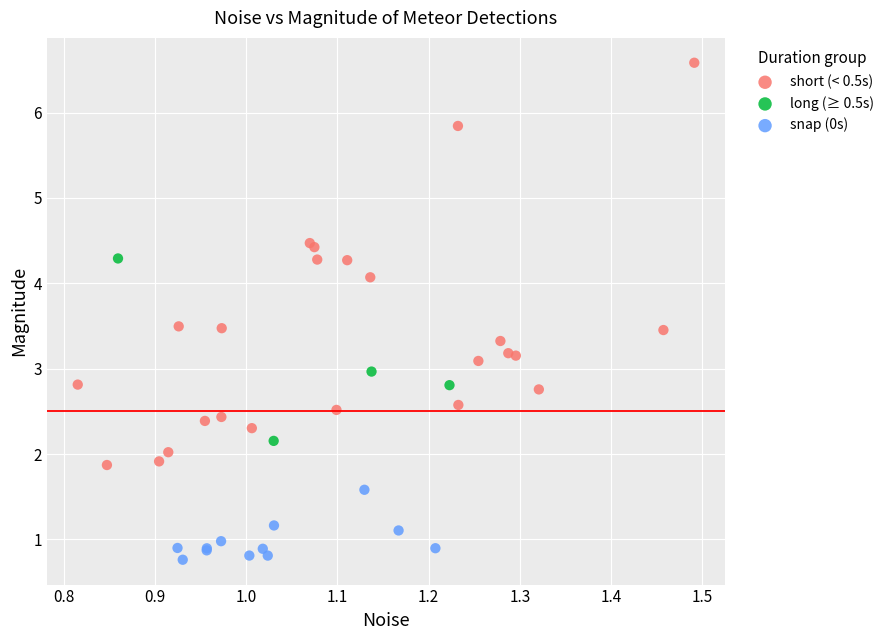

Which series contains the highest Y value?

short (< 0.5s)